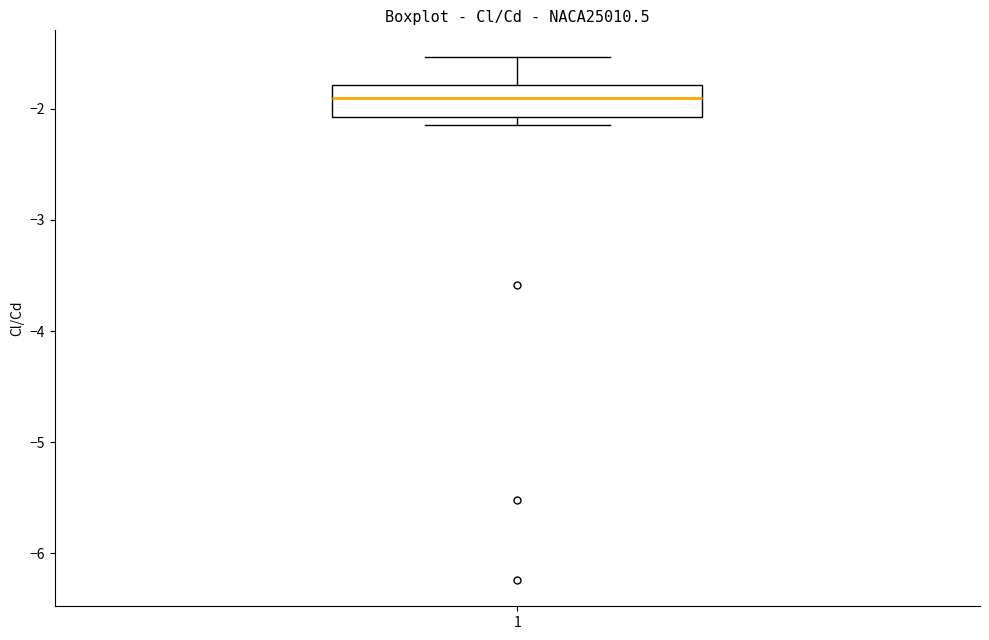

Read this box plot against the y-axis: the position of the median line, the range covered by the box, and the ends of both whiskers. The values are not printed on the chart, so give them approximately, as read against the axis.

median -1.9, box -2.1 to -1.8, whiskers -2.2 to -1.5